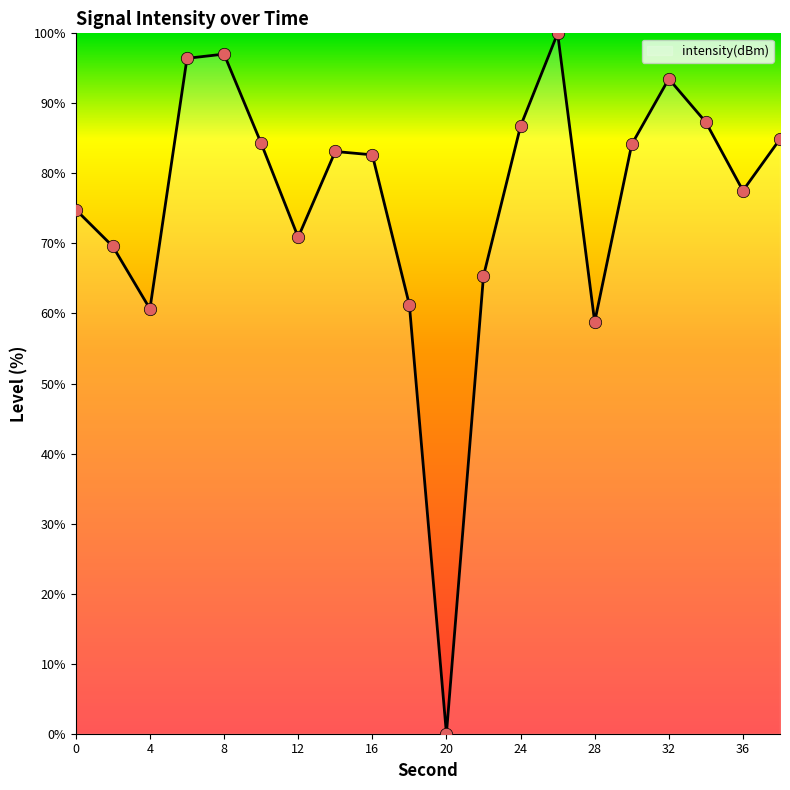

What is the greatest value displayed?

100.0